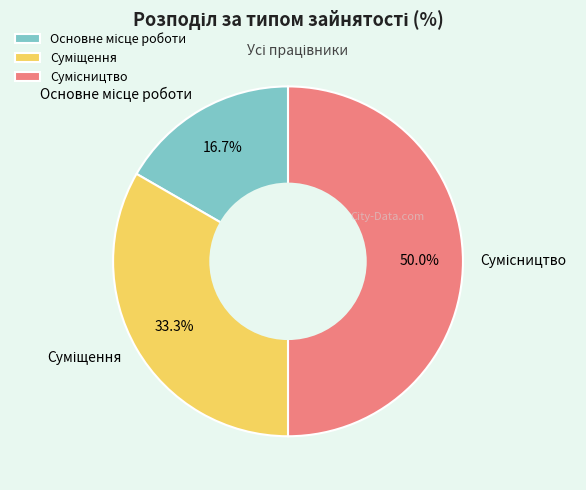

How many segments does this pie chart have?

3